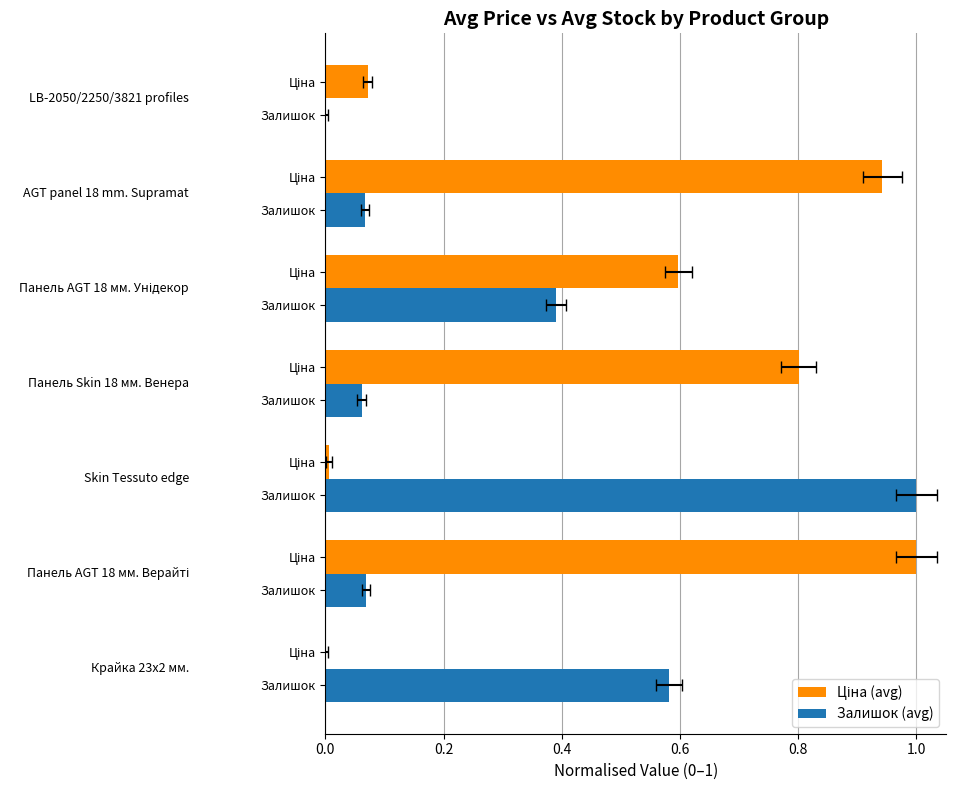

How many data points in Залишок (avg) are above 0?

6